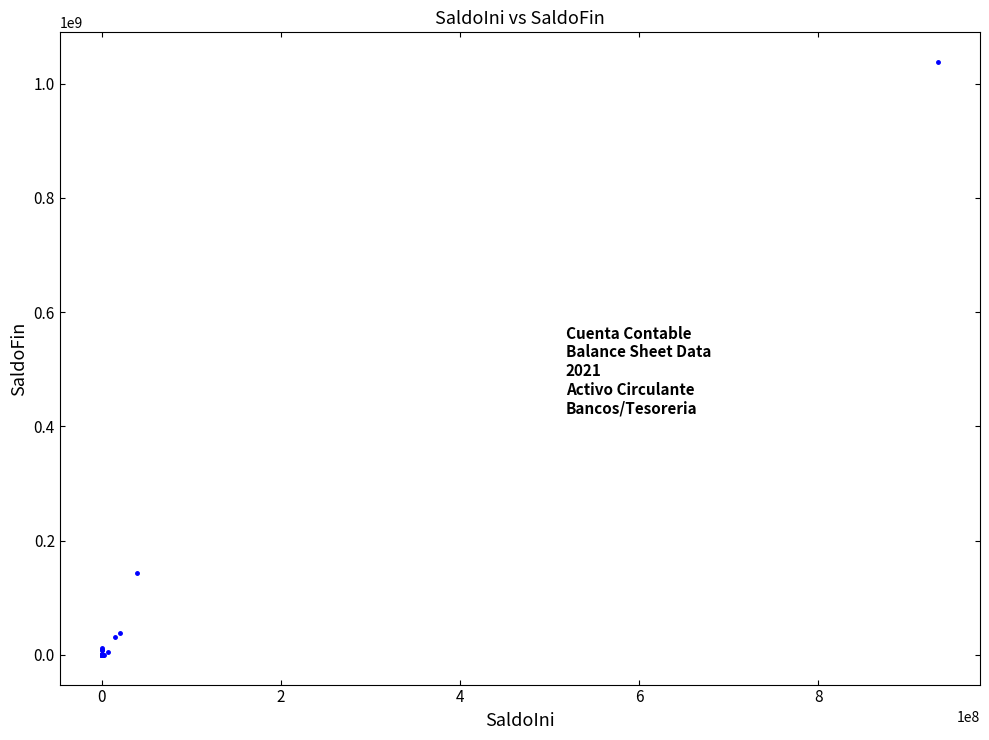

What Y value in the scatter plot is closest to 519022739?

143848482.5